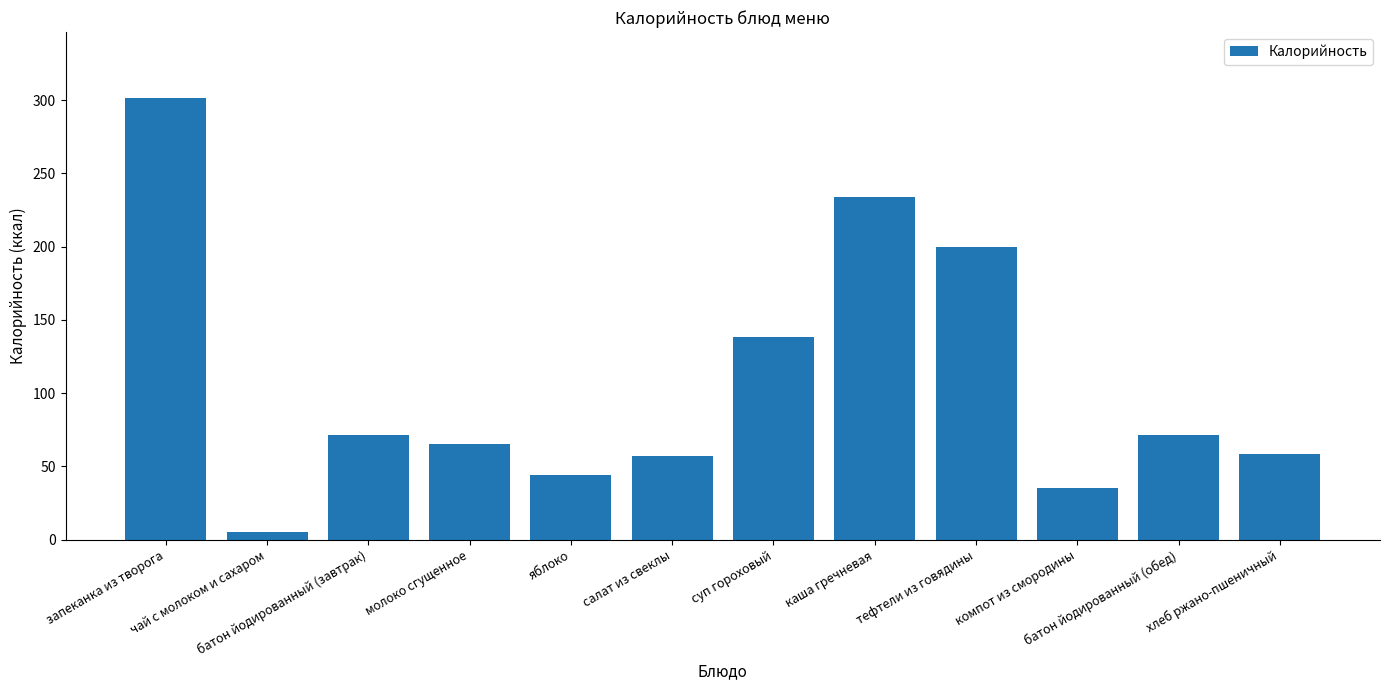

How many values exceed 71?

6